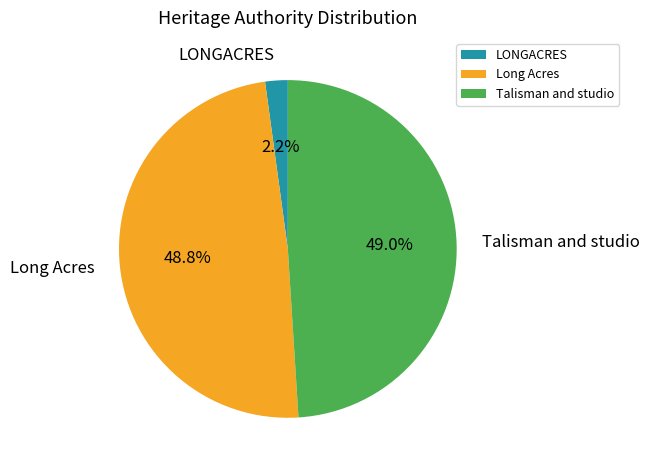

Is it true that Talisman and studio is 42% of the pie?

False